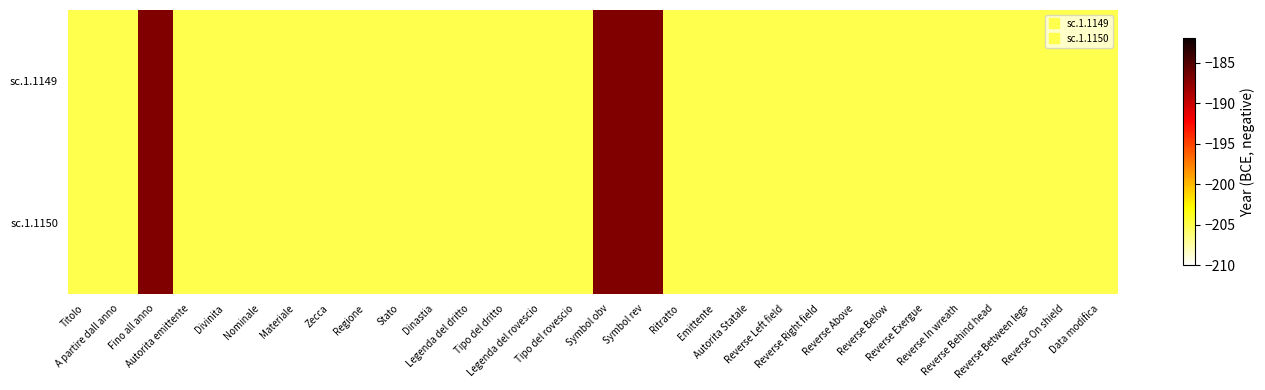

Rank the series at Regione from highest to lowest value.

sc.1.1149, sc.1.1150